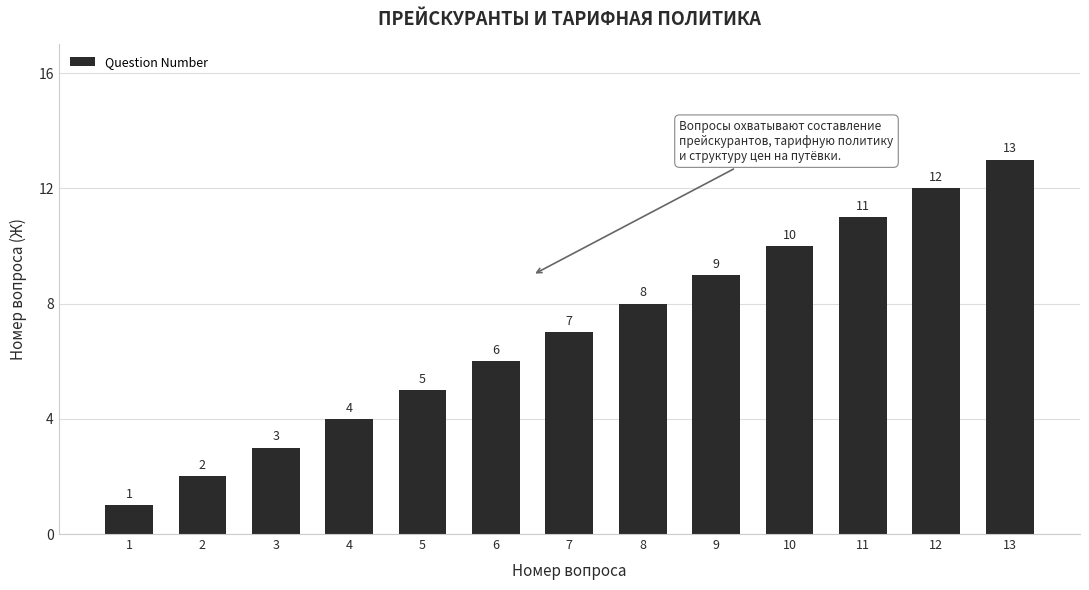

What is the approximate value at 8, to the nearest 5?

10